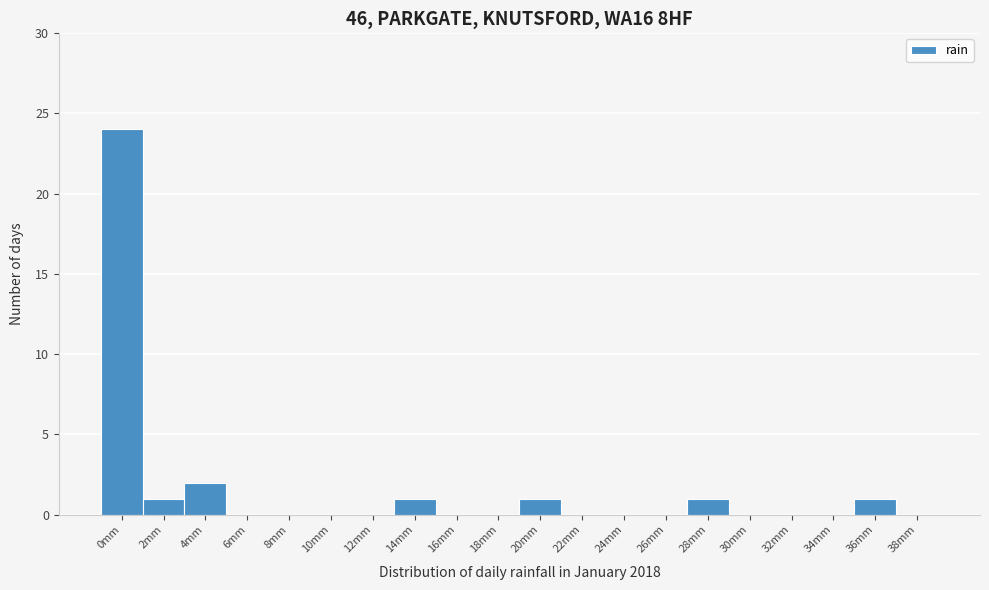

Reading right to left, extract all data points from this chart.

38mm=0	36mm=1	34mm=0	32mm=0	30mm=0	28mm=1	26mm=0	24mm=0	22mm=0	20mm=1	18mm=0	16mm=0	14mm=1	12mm=0	10mm=0	8mm=0	6mm=0	4mm=2	2mm=1	0mm=24